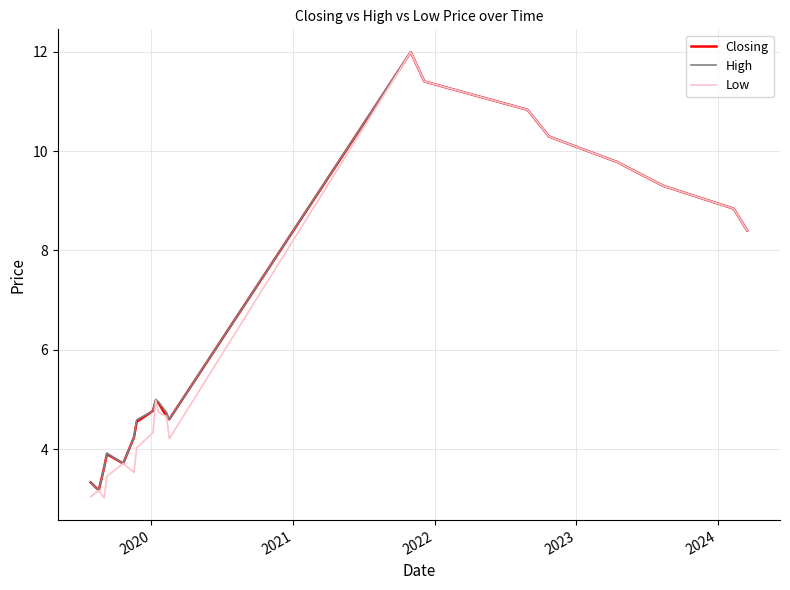

What is the smallest value displayed?

3.0